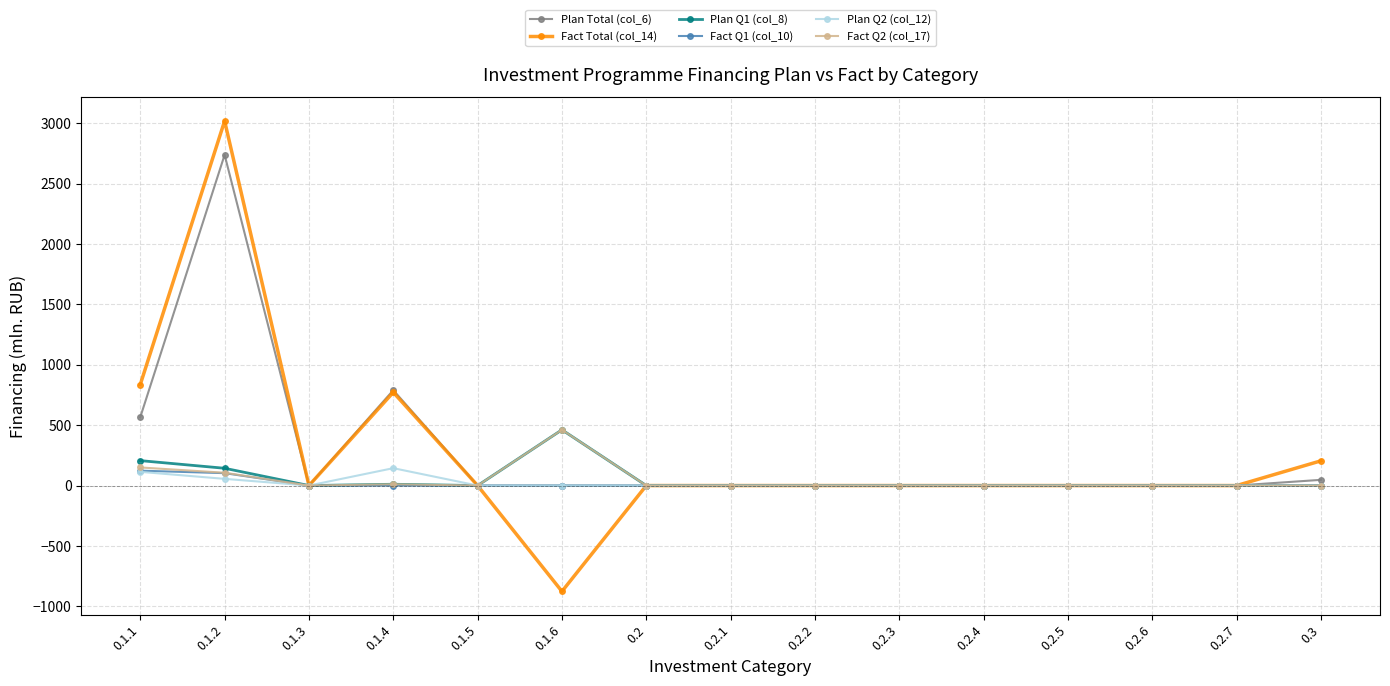

At which category is the sum across all series the highest?

0.1.2